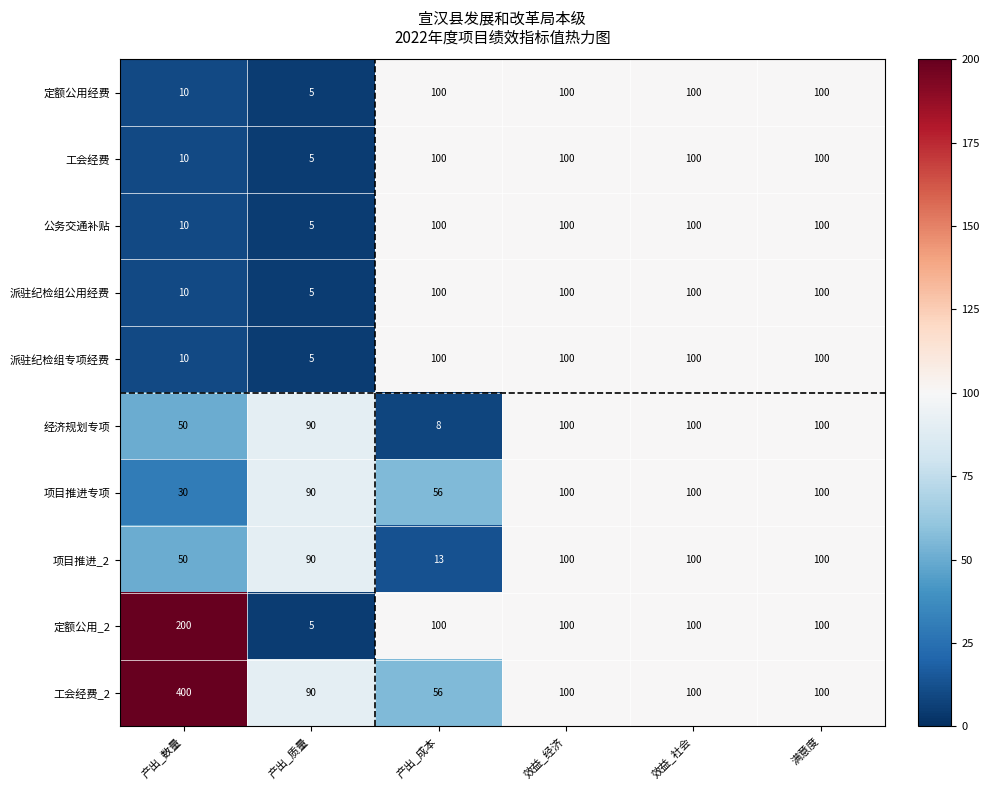

Is it true that 派驻纪检组公用经费 equals 100 at 产出_成本?

True